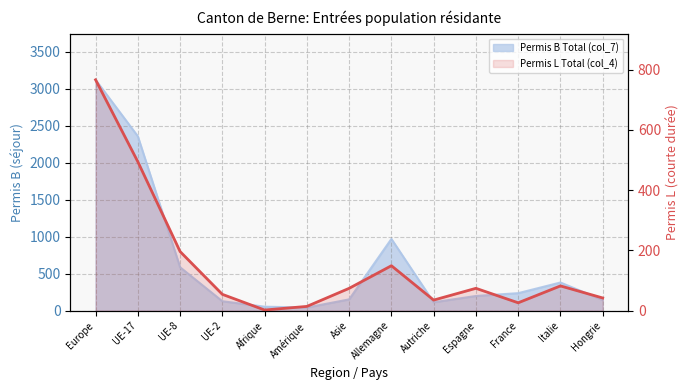

What position from the right is Allemagne?

6